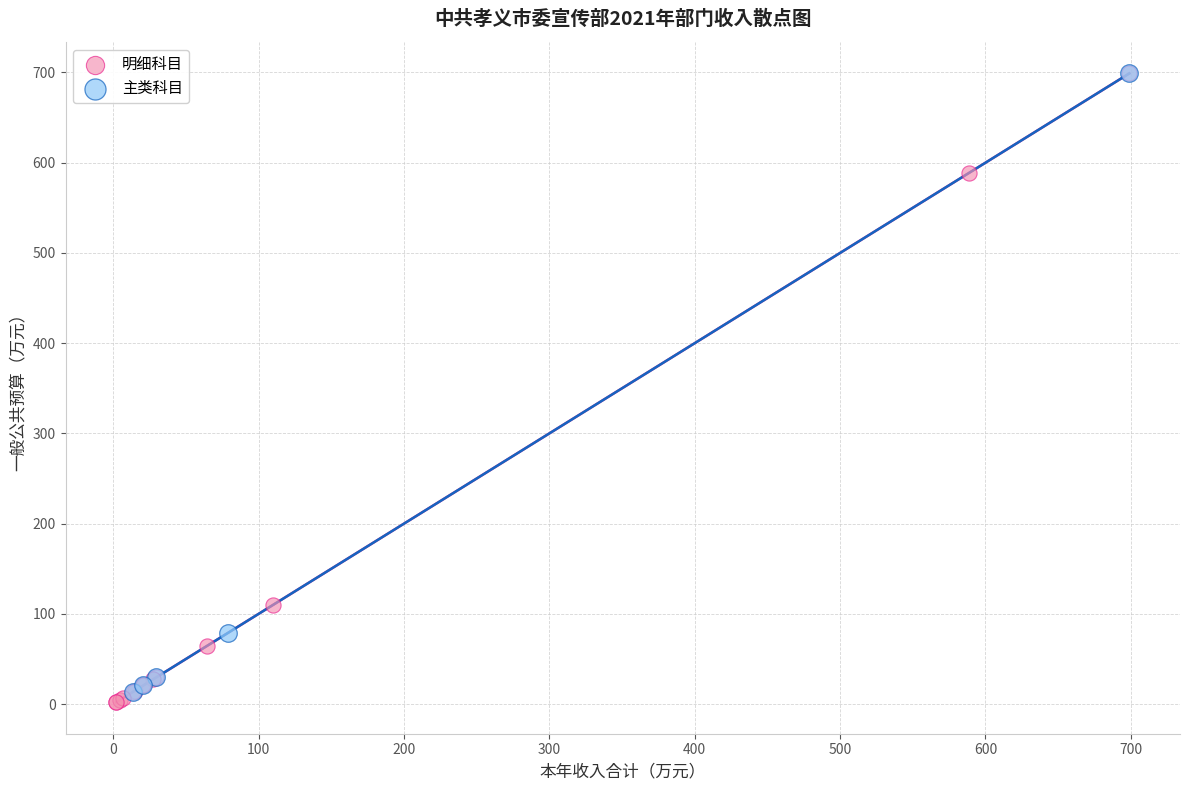

Which series has the widest spread of Y values?

明细科目